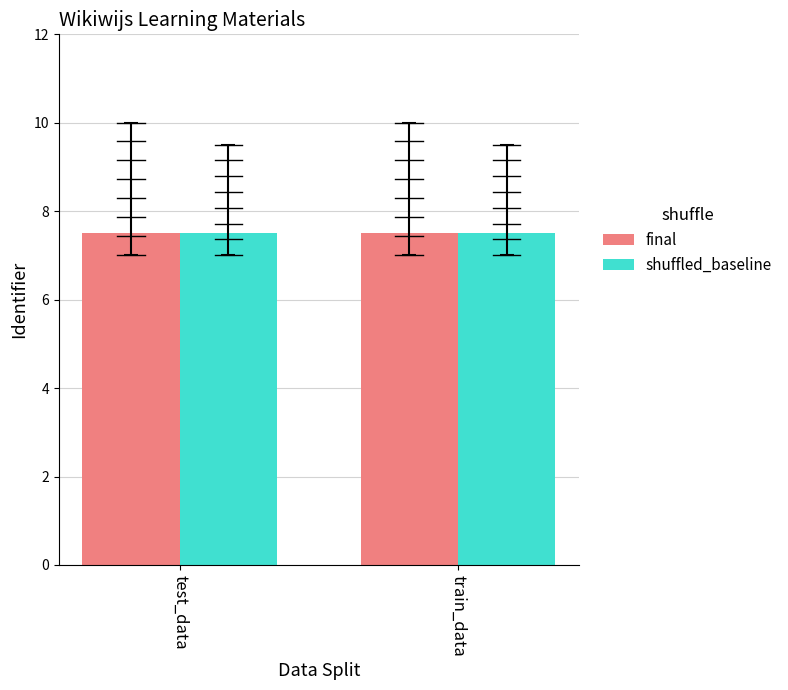

What is the sum of all shuffled_baseline values?

15.0